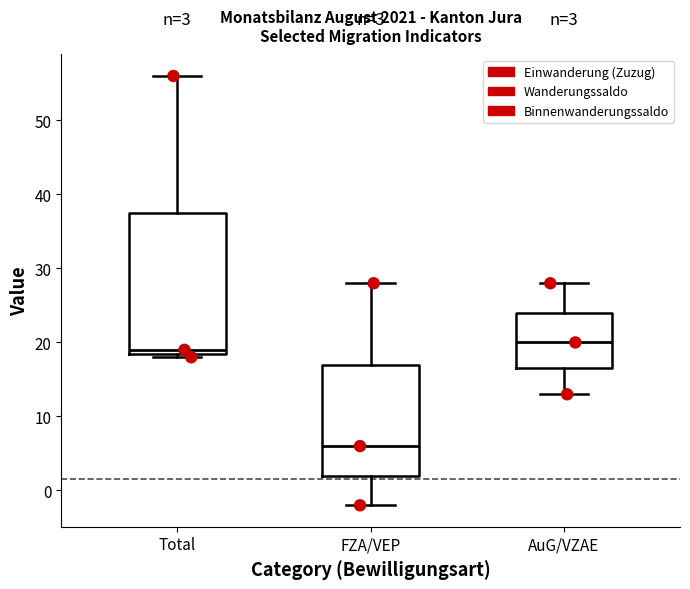

Which box has the lowest median line?

FZA/VEP